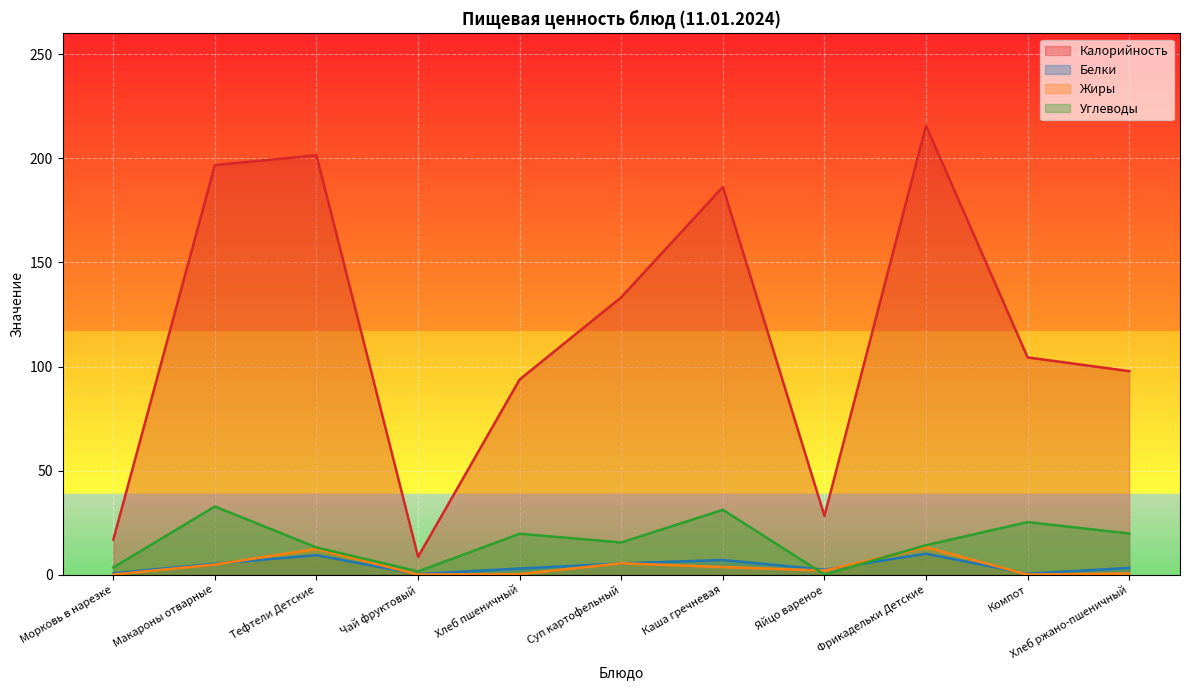

What is the approximate value of Белки at Каша гречневая?

7.1